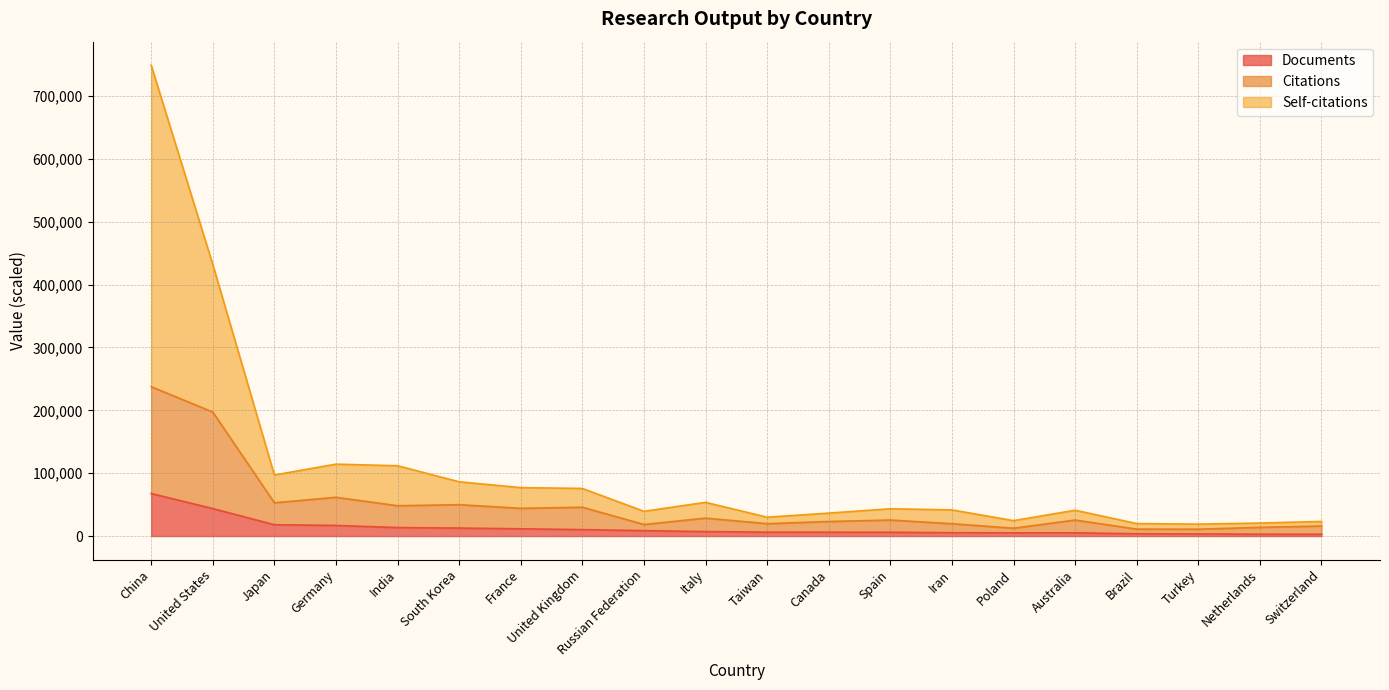

True or false: Documents and Self-citations intersect in this chart.

False